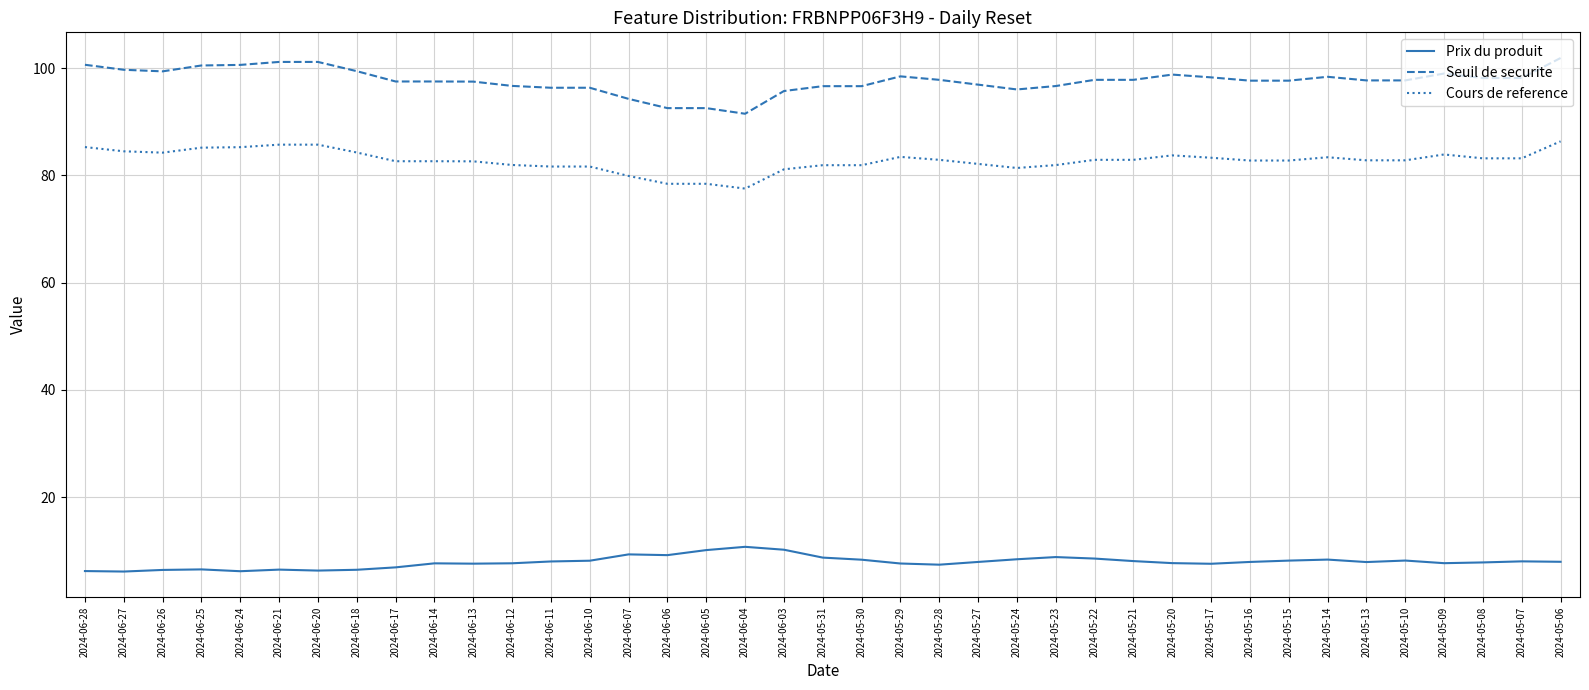

True or false: Prix du produit and Seuil de securite cross at least once.

False